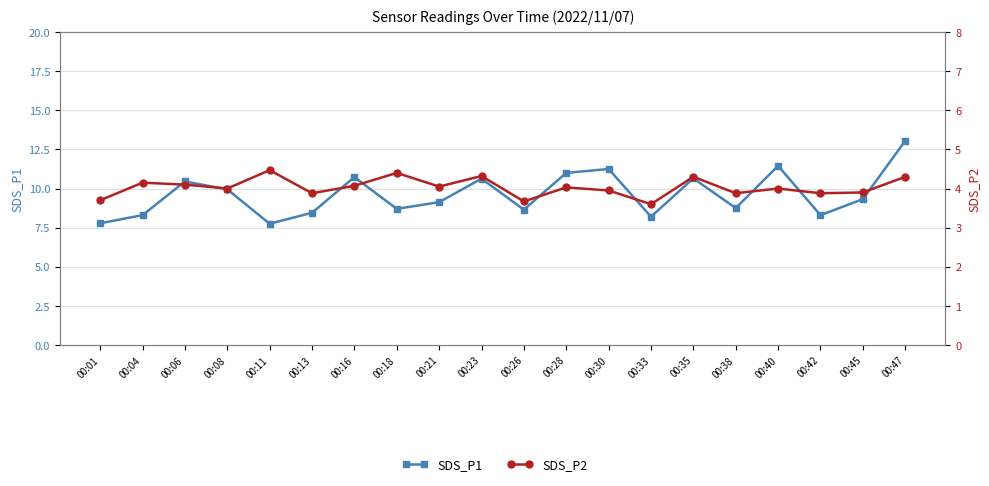

What is the spread (max minus min) of values at 00:40?

7.4